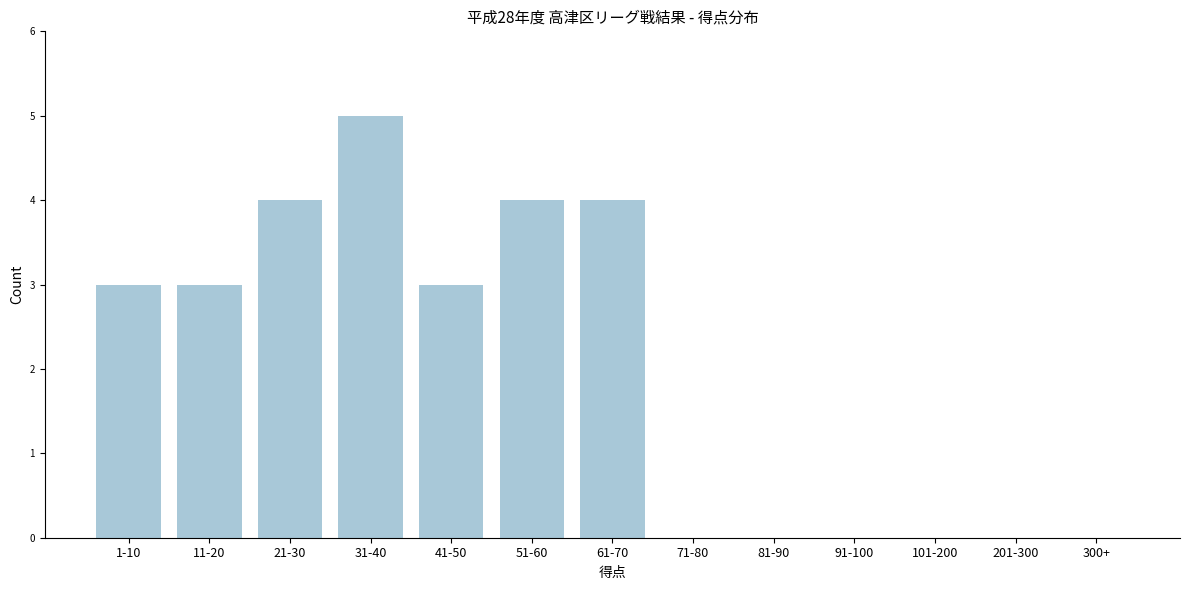

Reading left to right, what are all the values shown in this chart?

1-10=3	11-20=3	21-30=4	31-40=5	41-50=3	51-60=4	61-70=4	71-80=0	81-90=0	91-100=0	101-200=0	201-300=0	300+=0